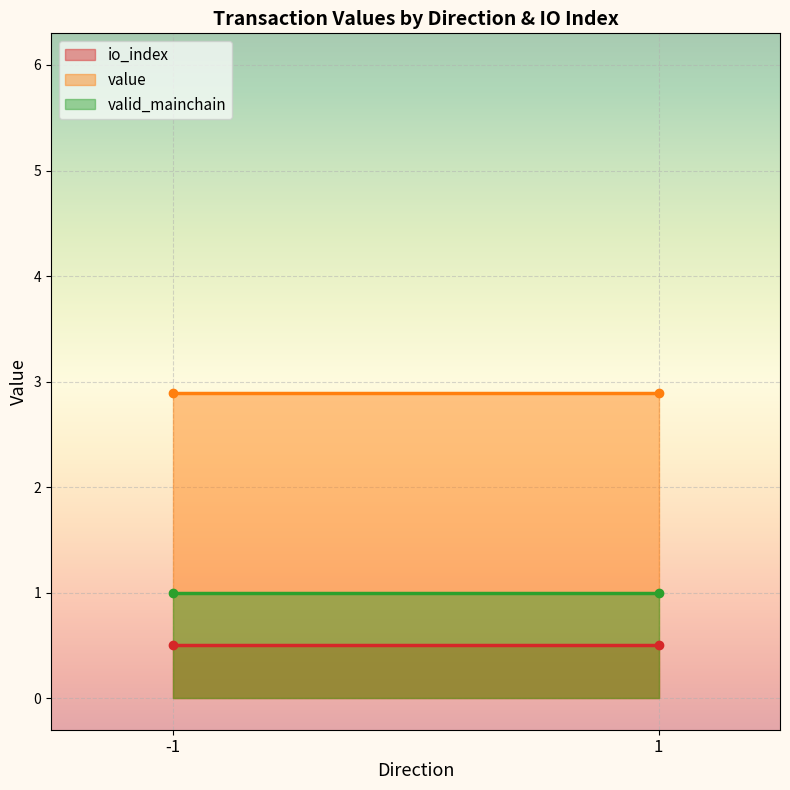

Is the value of valid_mainchain at 1 greater than the value of io_index at -1?

Yes